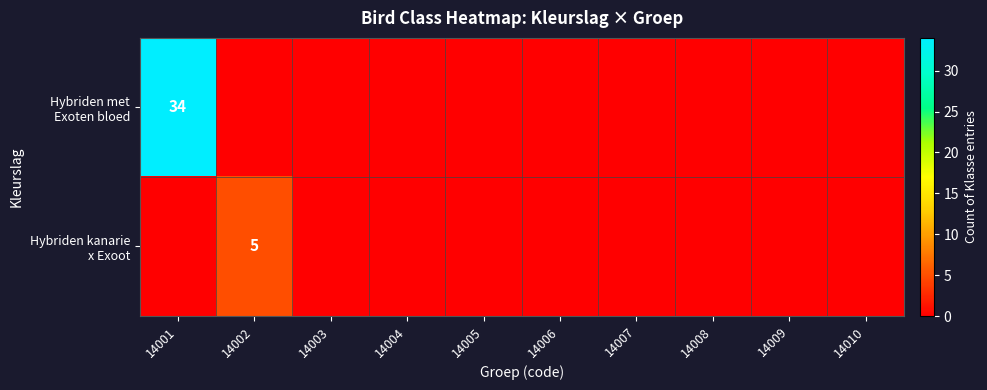

How many values in Hybriden met Exoten bloed are above zero?

1